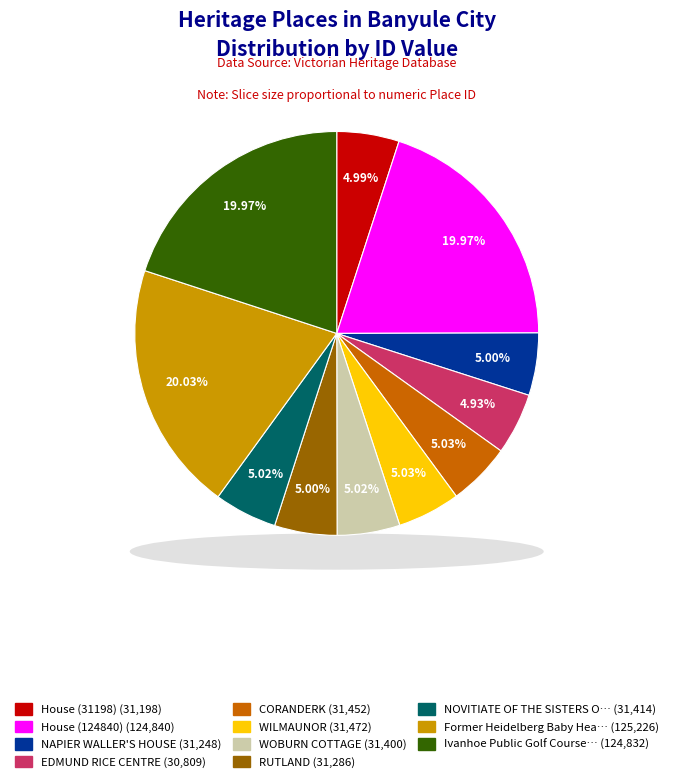

How much of the chart is everything except RUTLAND?

95.0%